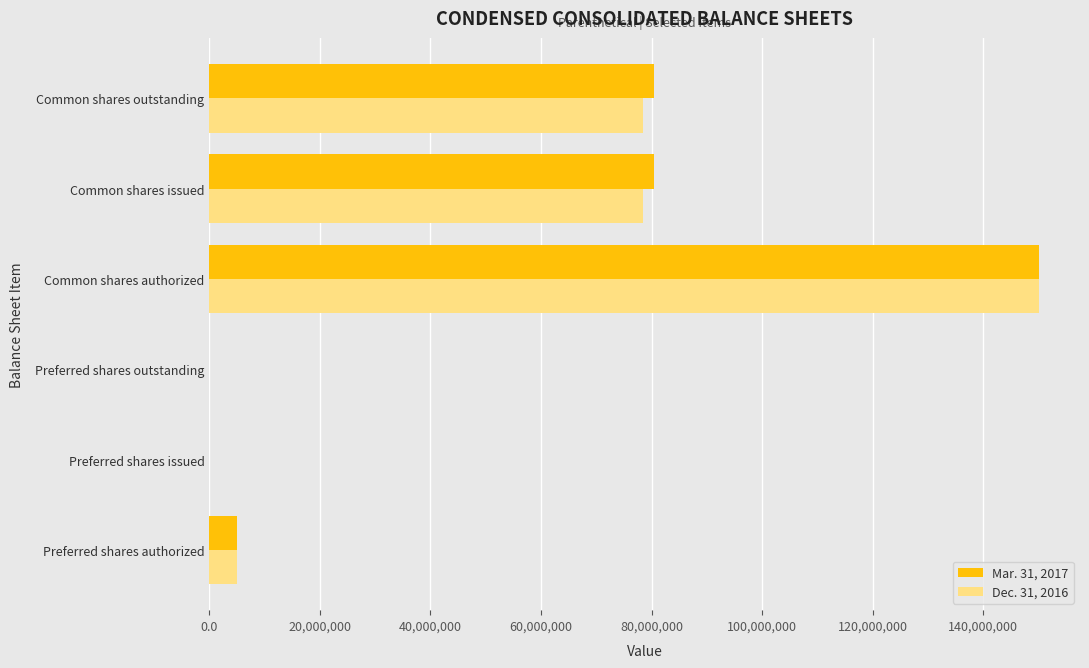

Which series changed the most between Preferred shares authorized and Common shares outstanding?

Mar. 31, 2017